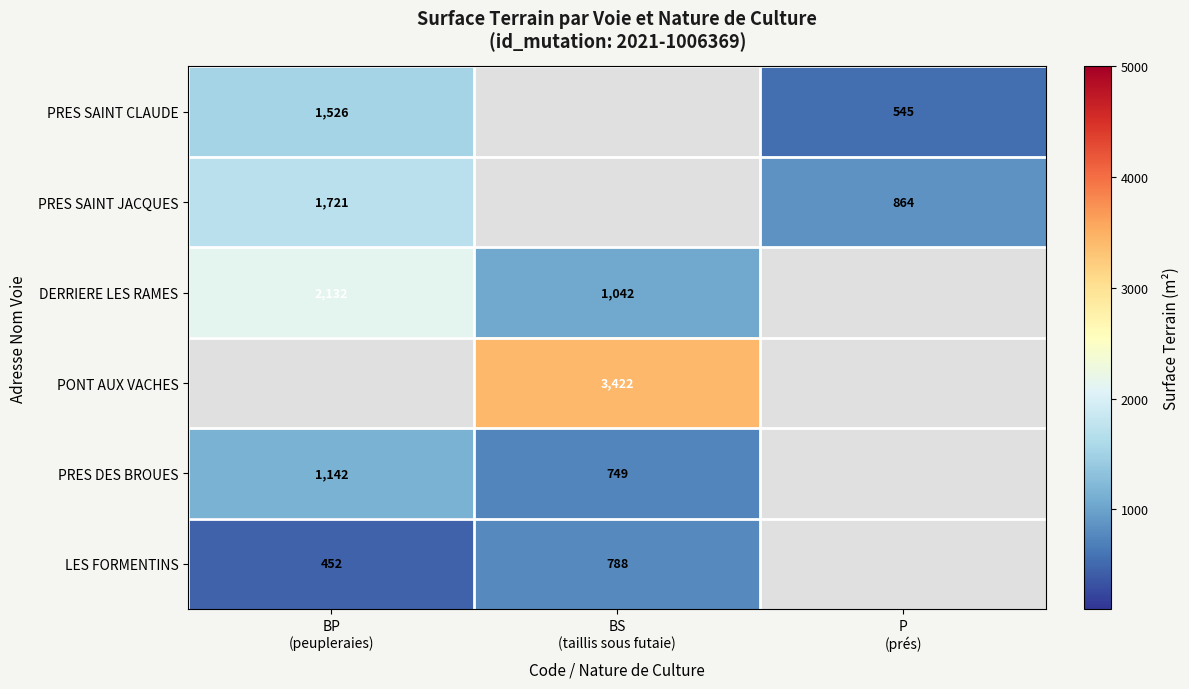

What is the difference between the highest and lowest values at P
(prés)?

319.0